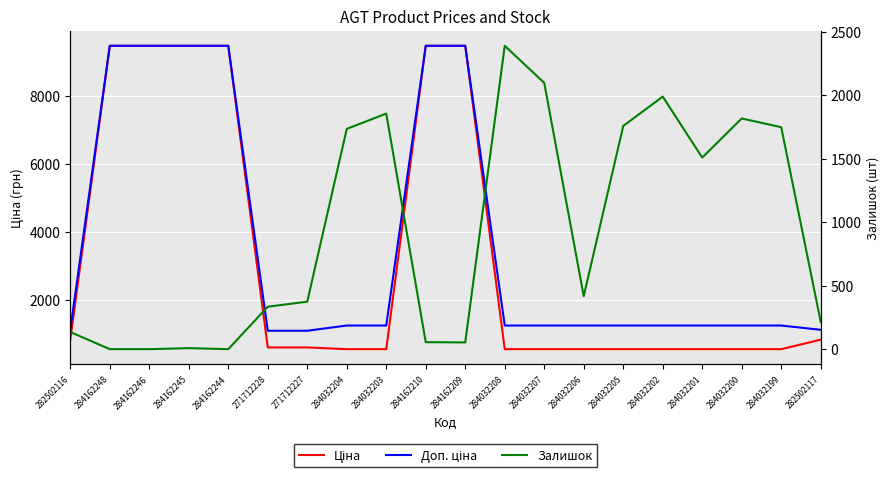

Is this an area chart (filled region under the line)?

No